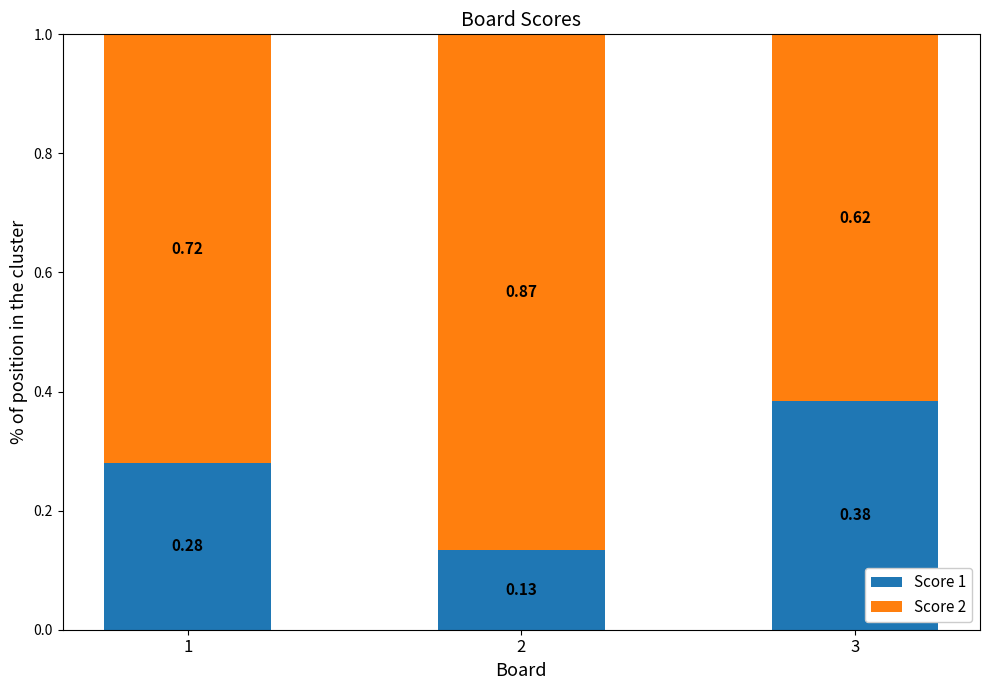

What is the total value across all series at 3?

1.0